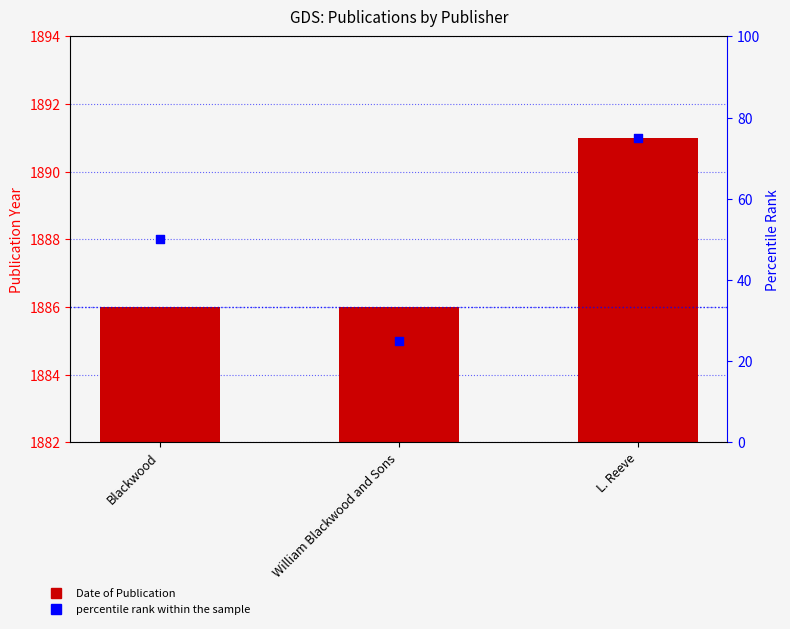

At which category is the sum across all series the highest?

L. Reeve